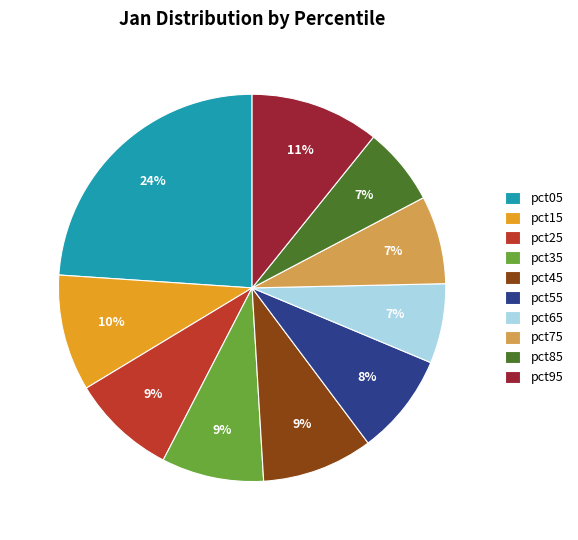

Which category has the biggest portion of the pie?

pct05